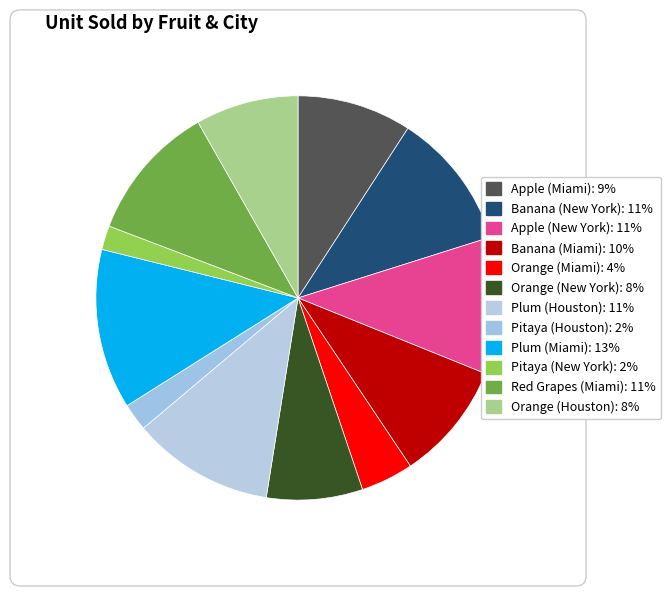

Combined, what portion of the pie is Plum (Houston) and Pitaya (Houston)?

13.5%